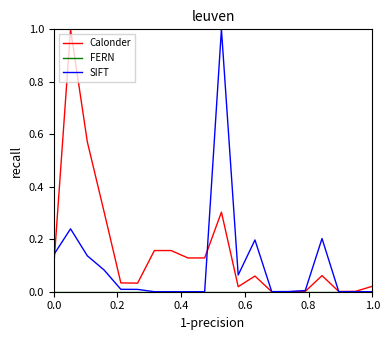

How many lines are shown in the chart?

3